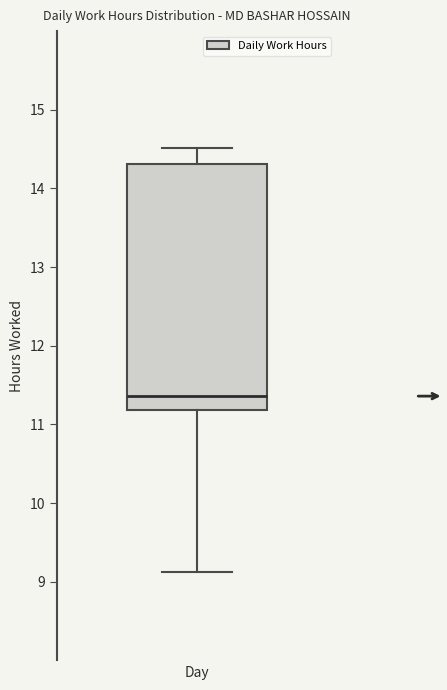

Transcribe this box plot: give where the median line is, the range the box spans, and where the two whiskers end, as read against the y-axis. The values are not printed on the chart, so give them approximately, as read against the axis.

median 11.4, box 11.2 to 14.3, whiskers 9.1 to 14.5